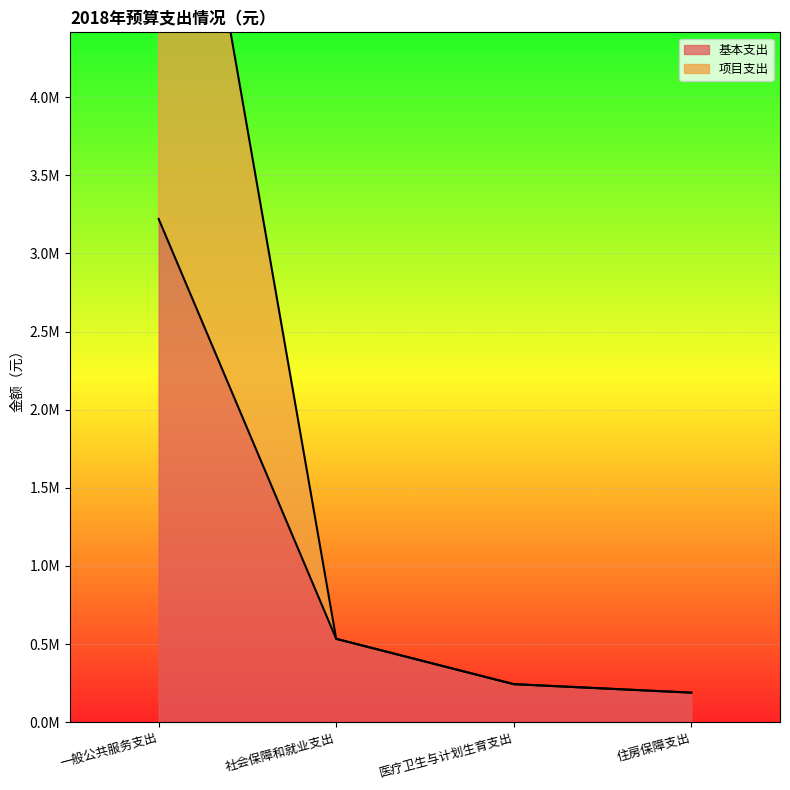

What is the label of the 3rd point from the left?

医疗卫生与计划生育支出